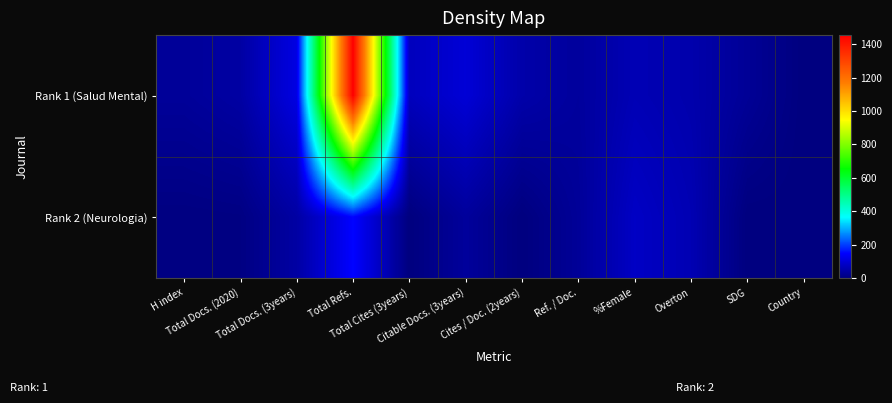

How many series are shown in this chart?

2